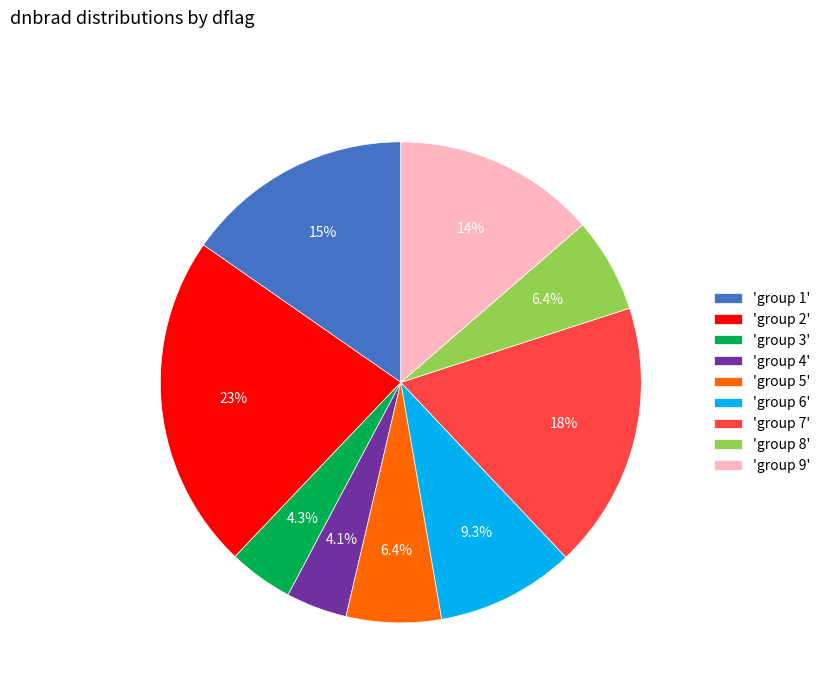

How much of the chart is everything except 'group 5'?

93.6%